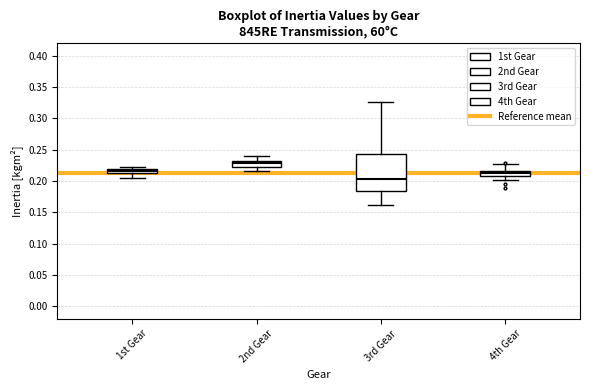

Where does the lower whisker of the box for 4th Gear end on the y-axis? The values are not printed on the chart, so give them approximately, as read against the axis.

0.200